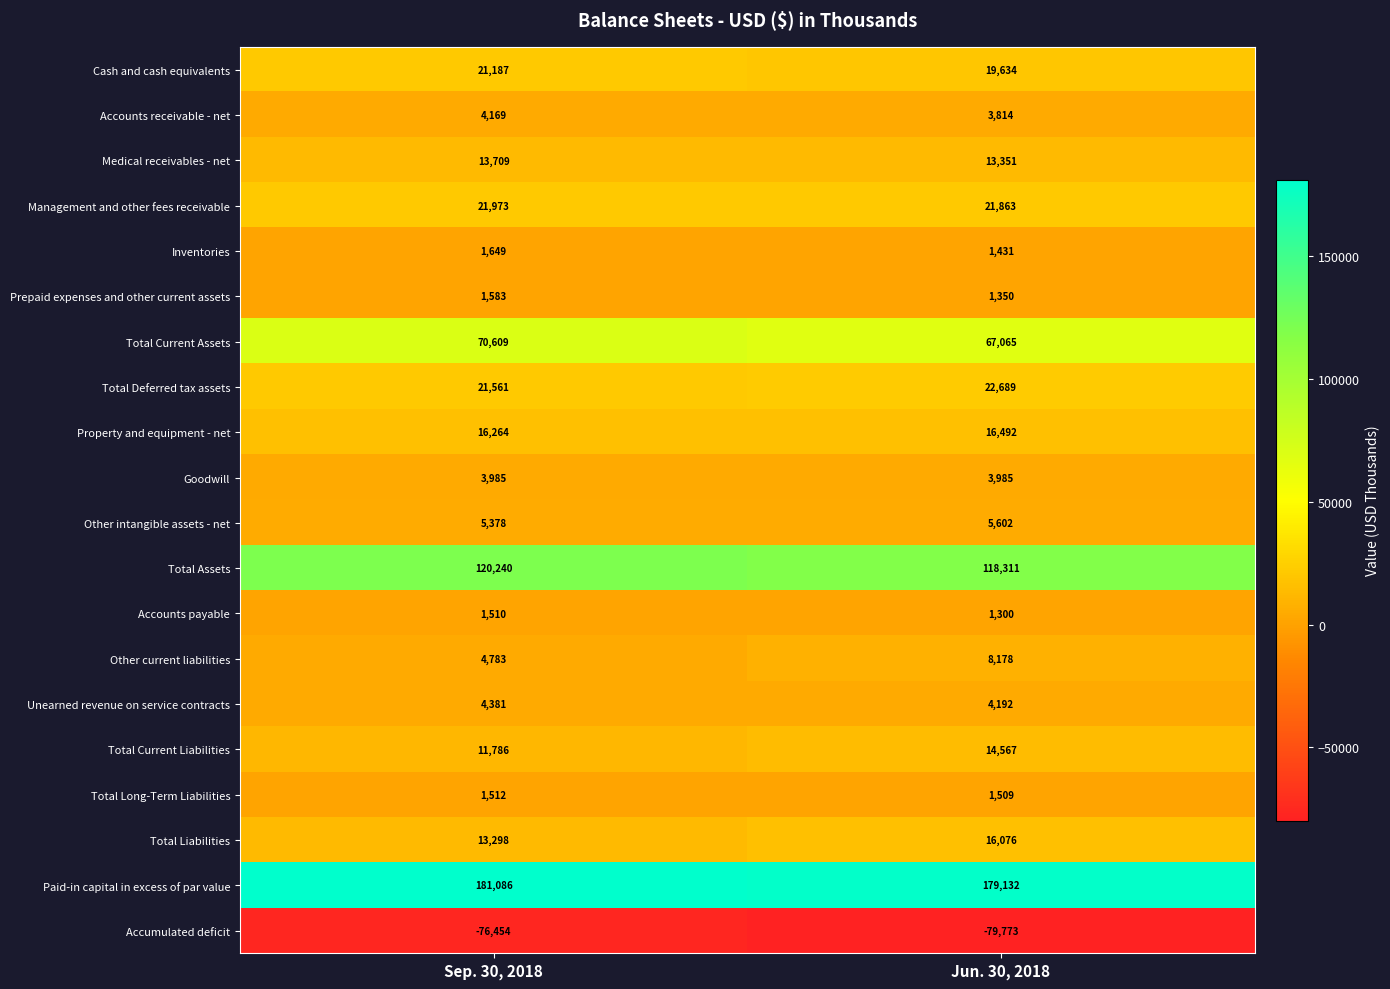

Rank the series by their maximum value, from highest to lowest.

Paid-in capital in excess of par value, Total Assets, Total Current Assets, Total Deferred tax assets, Management and other fees receivable, Cash and cash equivalents, Property and equipment - net, Total Liabilities, Total Current Liabilities, Medical receivables - net, Other current liabilities, Other intangible assets - net, Unearned revenue on service contracts, Accounts receivable - net, Goodwill, Inventories, Prepaid expenses and other current assets, Total Long-Term Liabilities, Accounts payable, Accumulated deficit